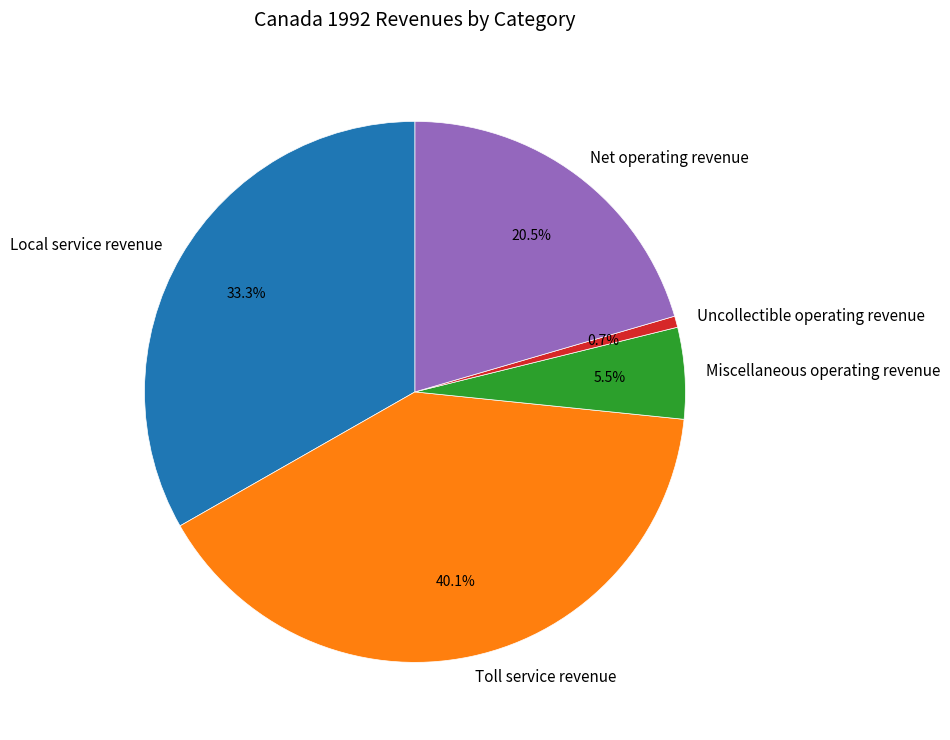

Does Toll service revenue represent more than half of the total?

No